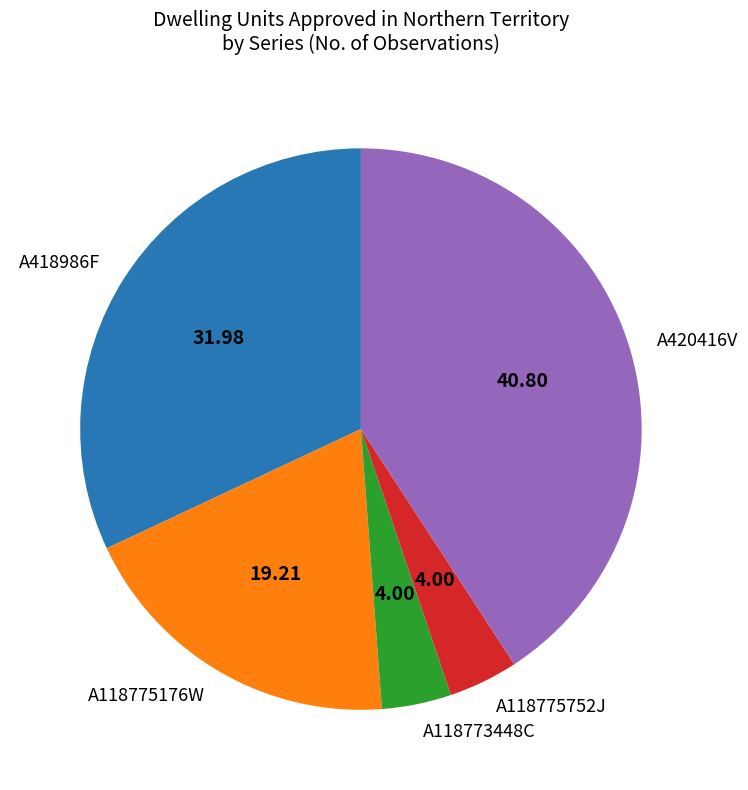

How many slices are in this pie chart?

5